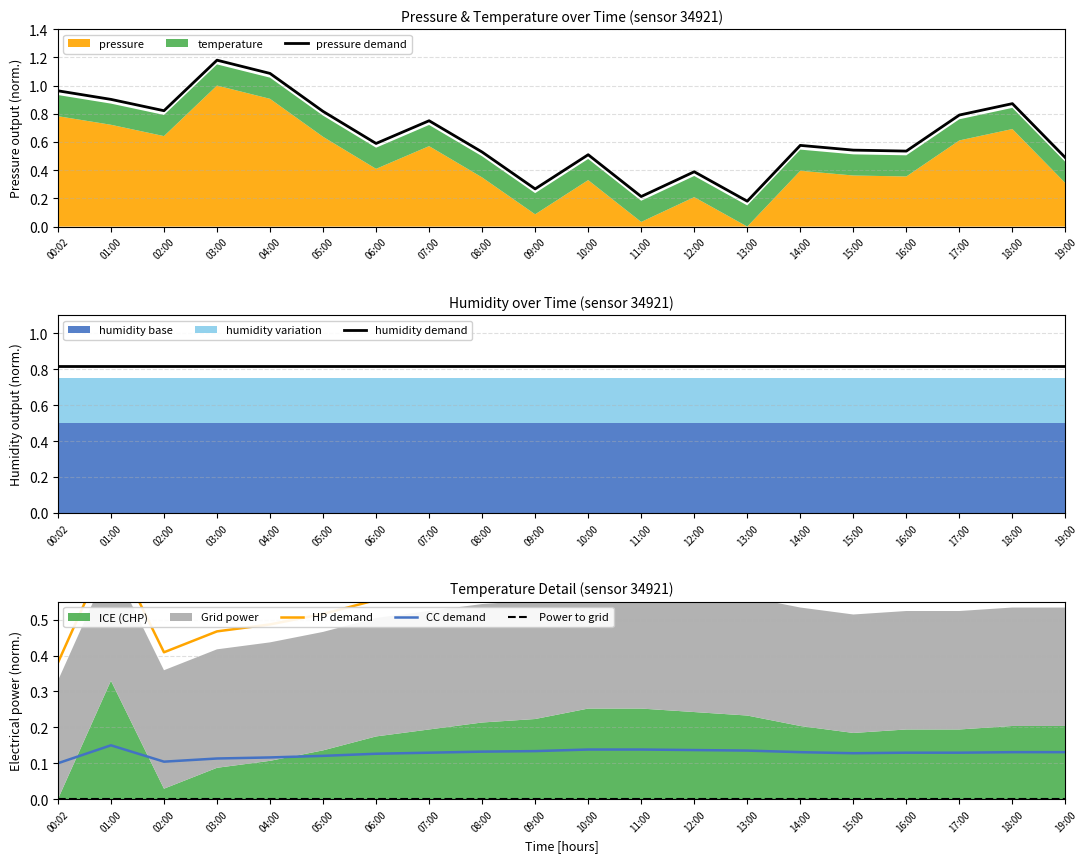

What value does the HP demand series have at 02:00?

0.4